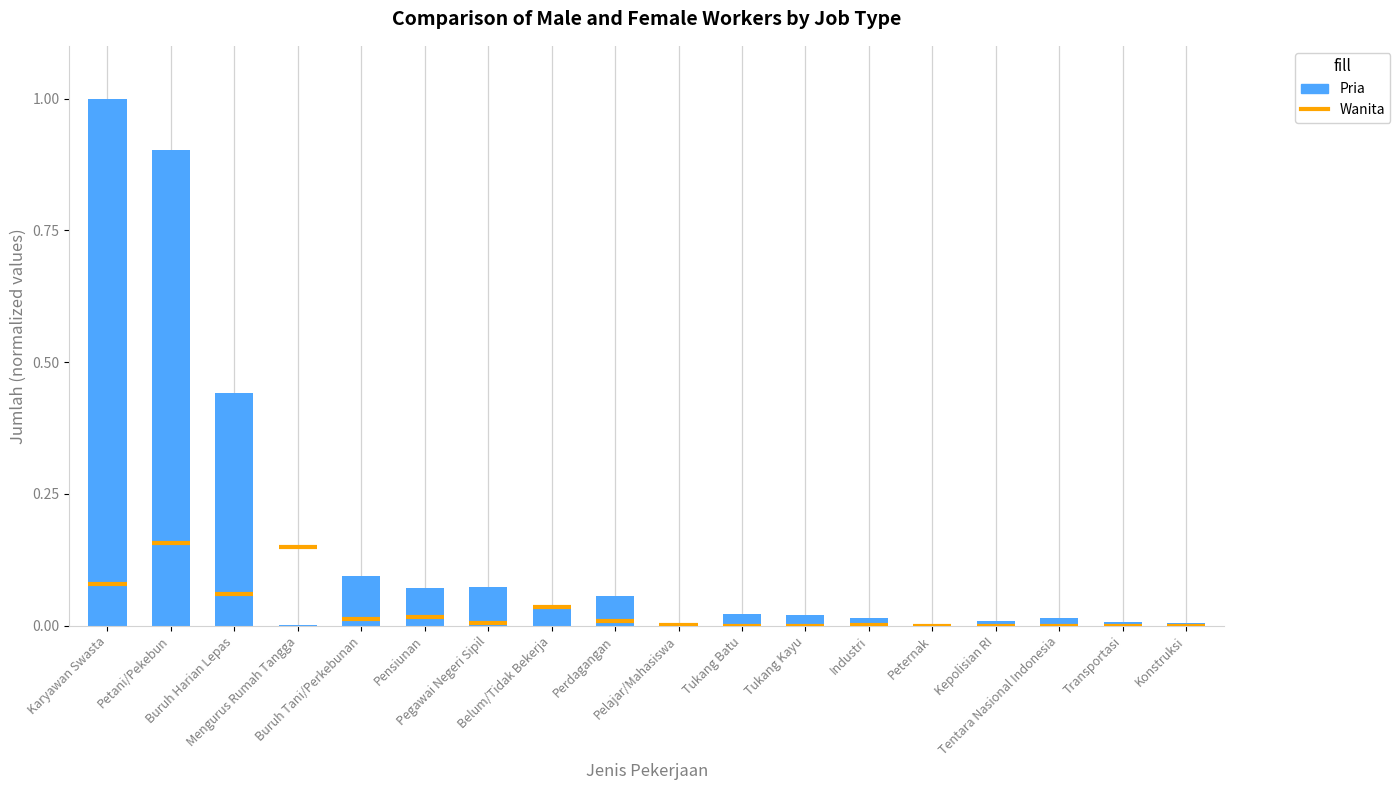

What position from the left is Tentara Nasional Indonesia?

16